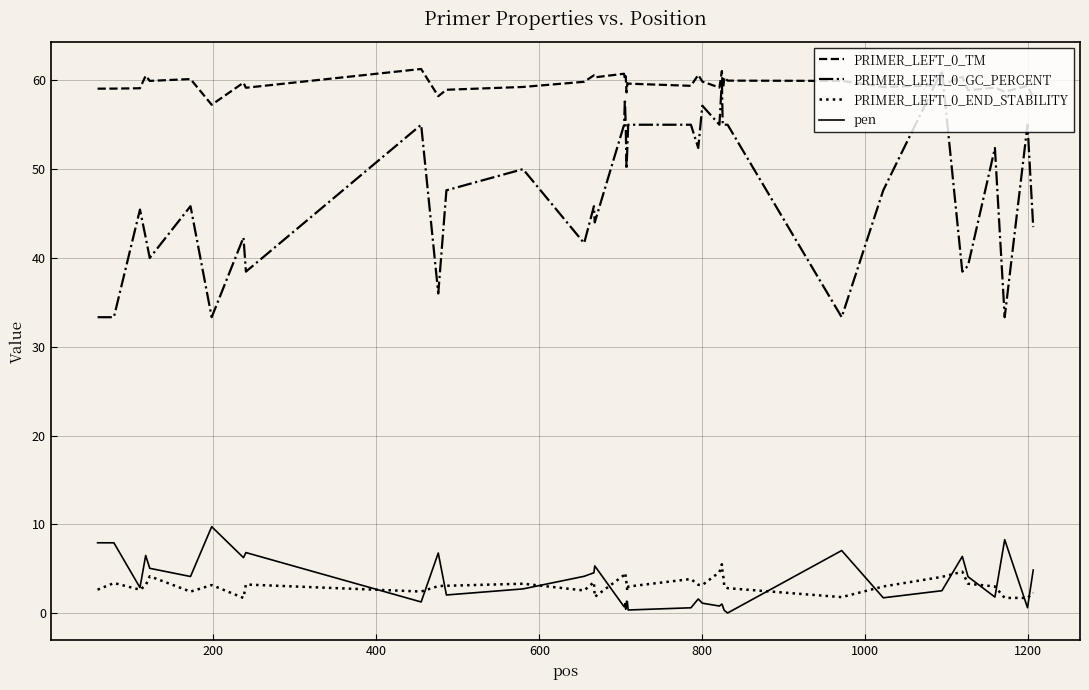

What is the lowest value of the PRIMER_LEFT_0_TM series?

57.2